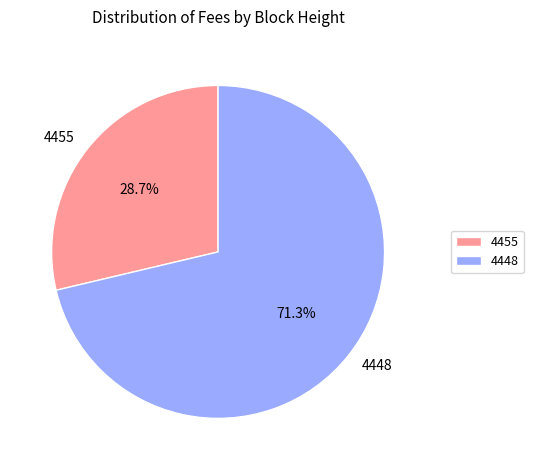

The 4455 slice represents 16% of the pie. True or false?

False